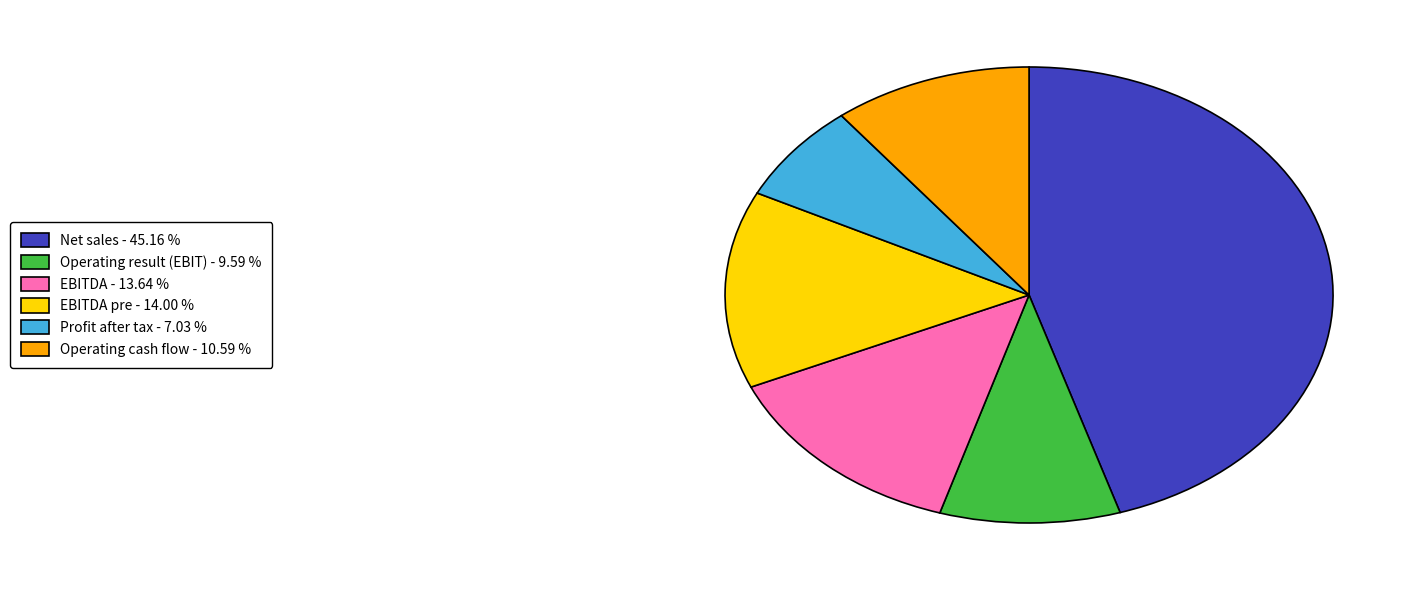

Is there a majority slice in this chart?

No